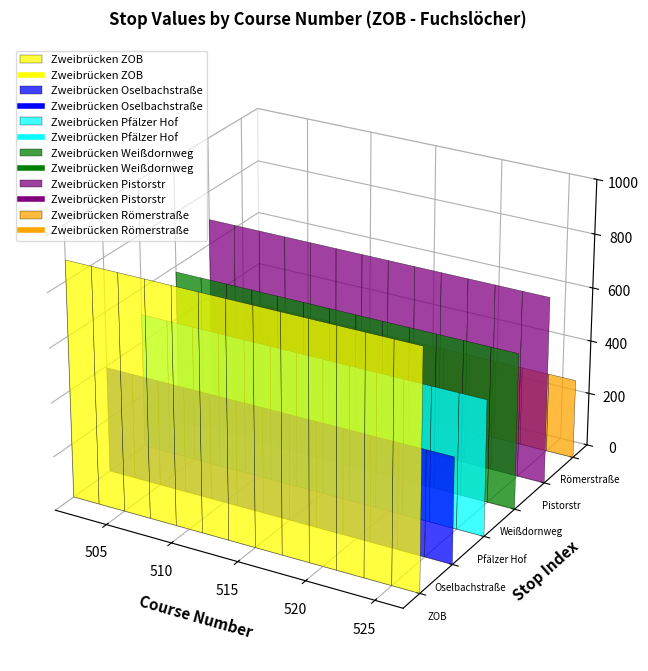

Is it true that Zweibrücken Oselbachstraße equals 609 at 511?

False